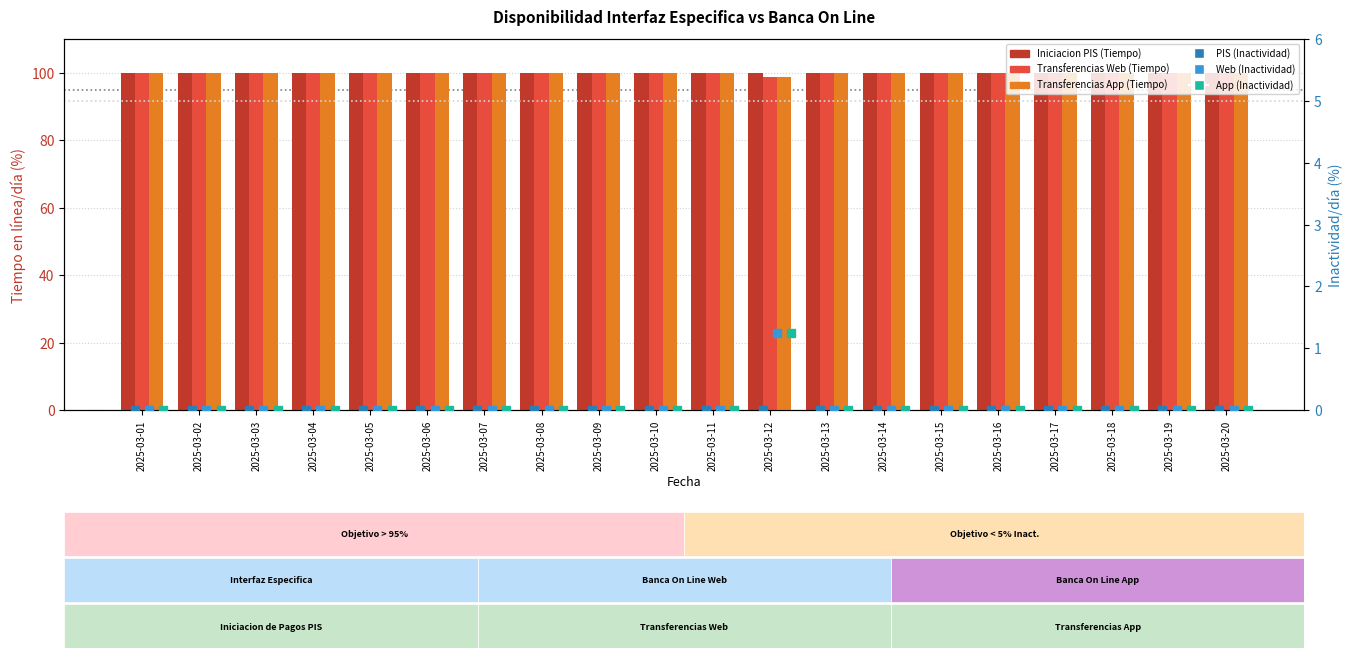

Reading left to right, extract all data points from this chart.

Iniciacion de Pagos PIS (Tiempo en linea): 100.0	100.0	100.0	100.0	100.0	100.0	100.0	100.0	100.0	100.0	100.0	100.0	100.0	100.0	100.0	100.0	100.0	100.0	100.0	100.0
Transferencias Web (Tiempo en linea): 100.0	100.0	100.0	100.0	100.0	100.0	100.0	100.0	100.0	100.0	100.0	98.8	100.0	100.0	100.0	100.0	100.0	100.0	100.0	100.0
Transferencias App (Tiempo en linea): 100.0	100.0	100.0	100.0	100.0	100.0	100.0	100.0	100.0	100.0	100.0	98.8	100.0	100.0	100.0	100.0	100.0	100.0	100.0	100.0
Iniciacion de Pagos PIS (Inactividad): 0.0	0.0	0.0	0.0	0.0	0.0	0.0	0.0	0.0	0.0	0.0	0.0	0.0	0.0	0.0	0.0	0.0	0.0	0.0	0.0
Transferencias Web (Inactividad): 0.0	0.0	0.0	0.0	0.0	0.0	0.0	0.0	0.0	0.0	0.0	1.2	0.0	0.0	0.0	0.0	0.0	0.0	0.0	0.0
Transferencias App (Inactividad): 0.0	0.0	0.0	0.0	0.0	0.0	0.0	0.0	0.0	0.0	0.0	1.2	0.0	0.0	0.0	0.0	0.0	0.0	0.0	0.0